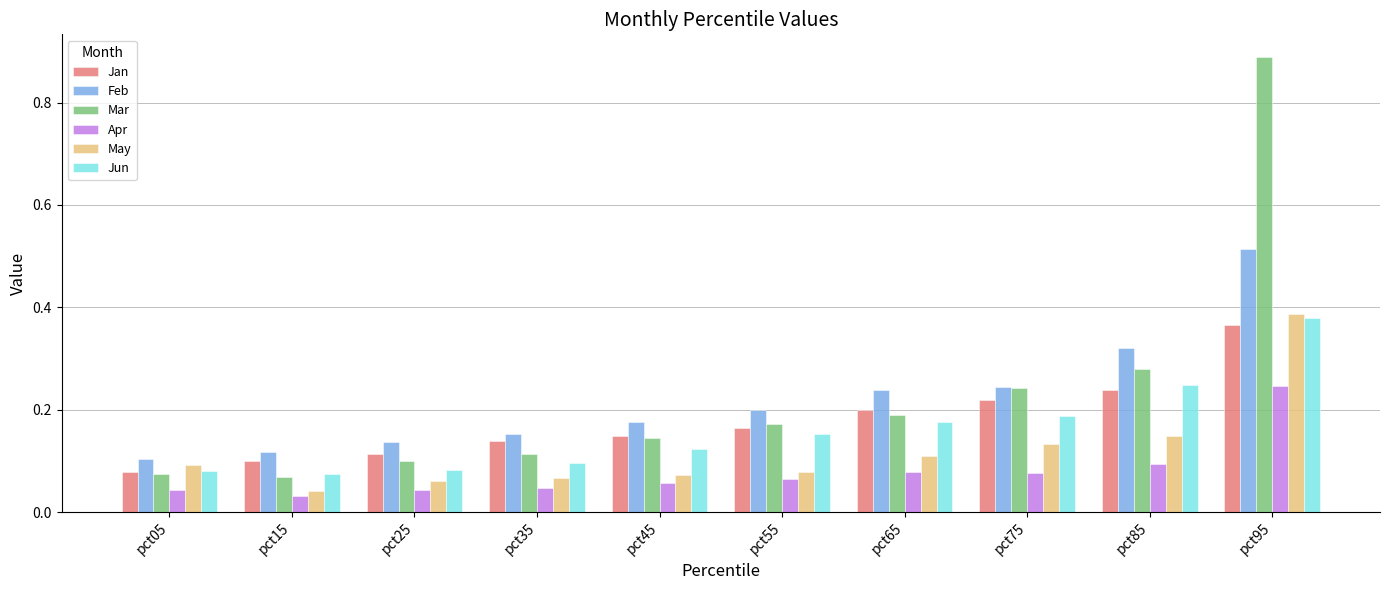

At how many categories does at least one series exceed 0?

10